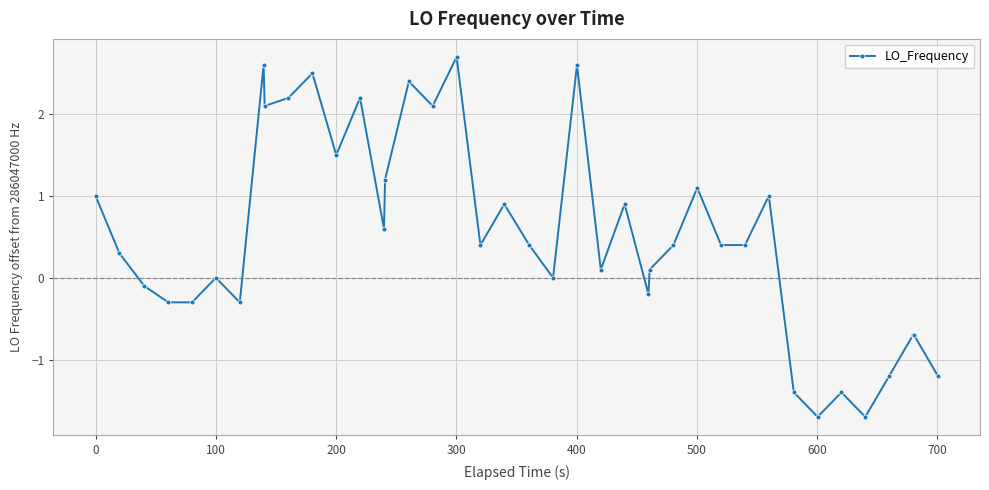

True or false: the data has more than 1 interior local peaks.

True